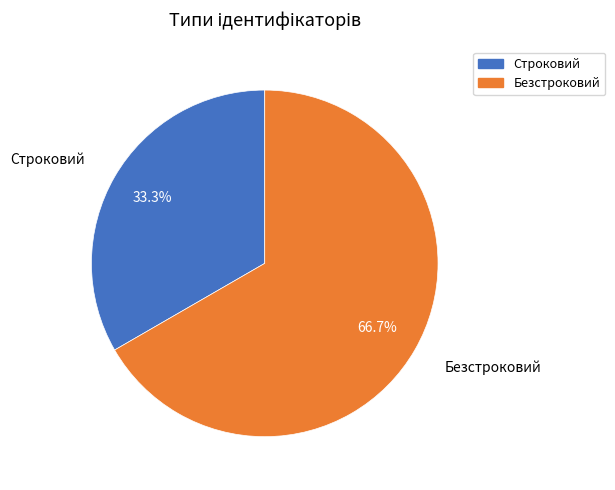

To the nearest percent, what portion does Строковий represent?

33%